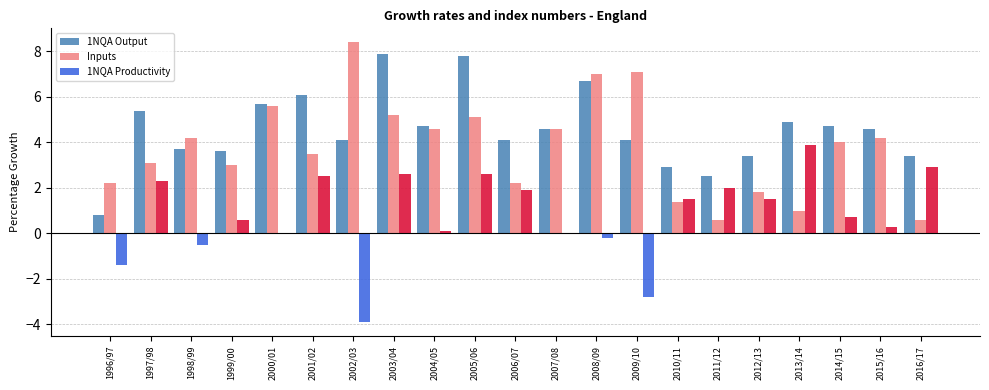

Which series has the largest total across all categories?

1NQA Output